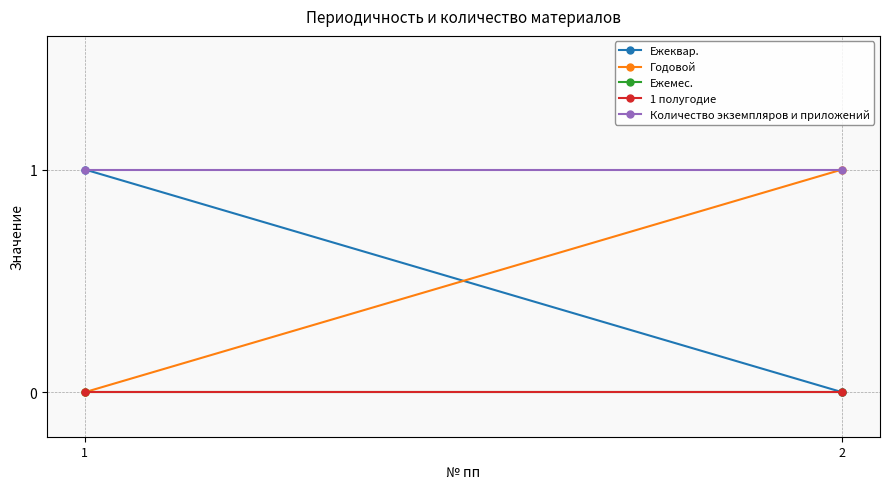

What is the sum of the Годовой values at 1 and 2?

1